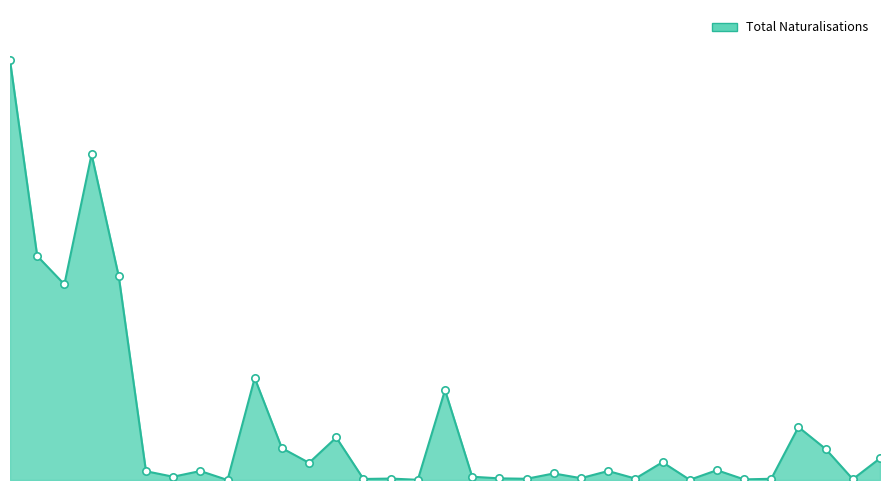

Is this an area chart (filled region under the line)?

Yes